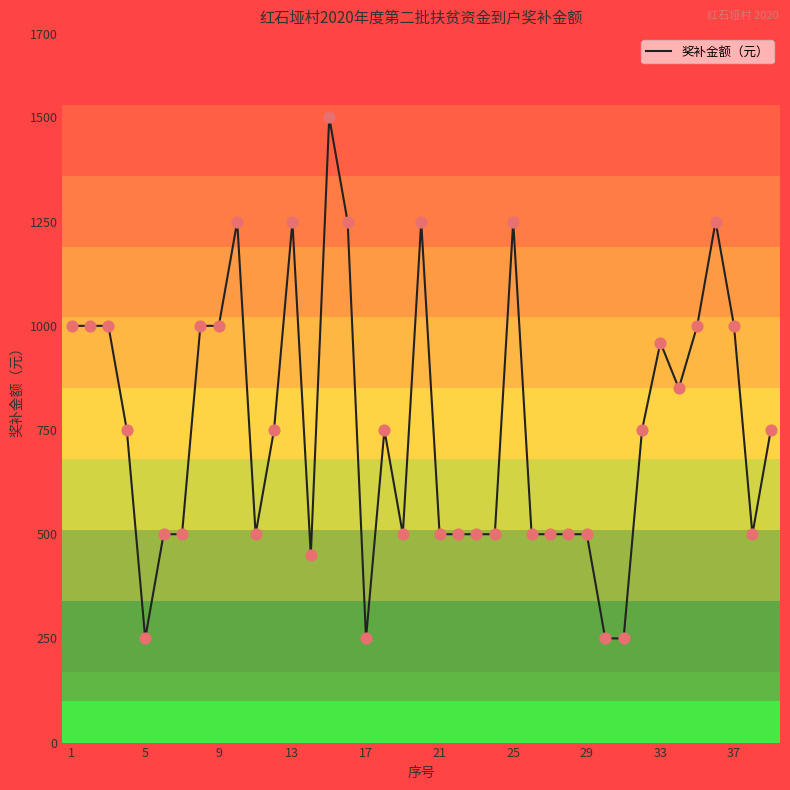

What is the difference between the maximum and minimum values?

1250